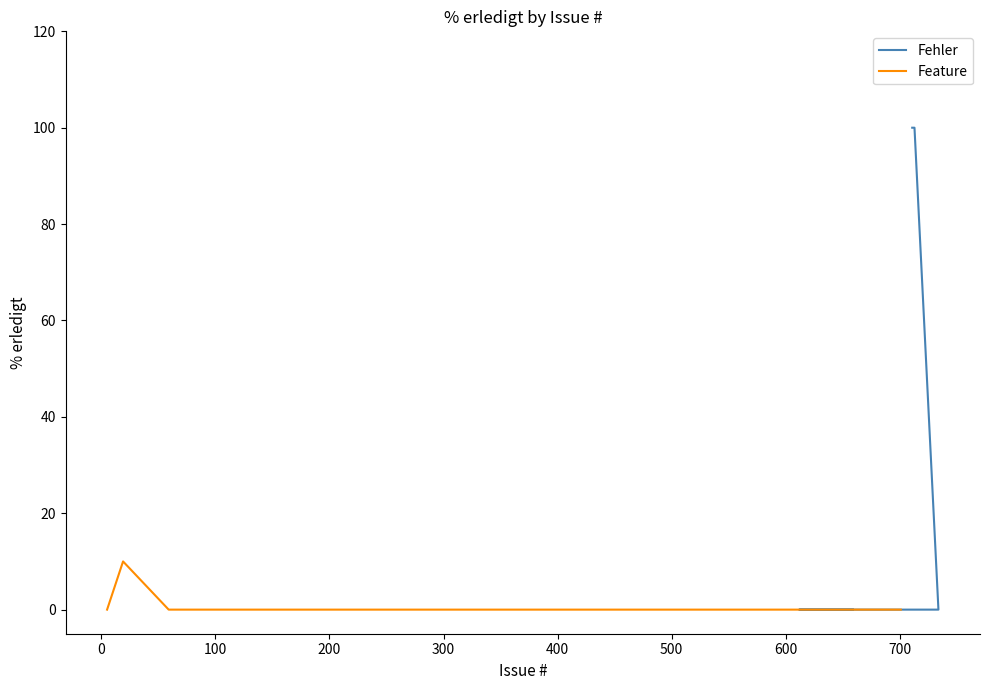

Does the chart have visible grid lines?

No